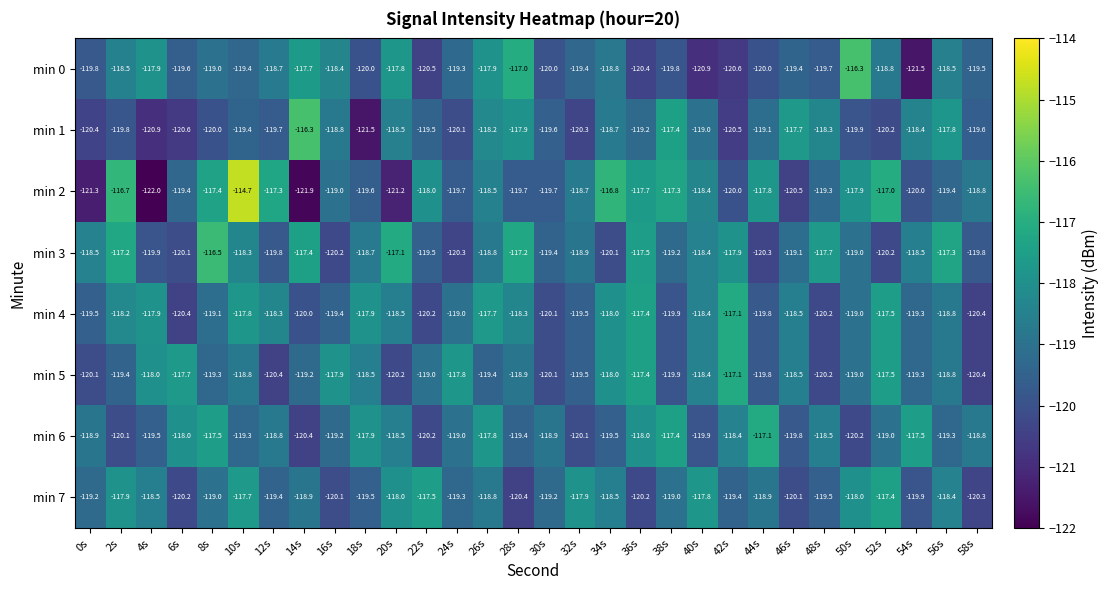

Which category has the highest value across all series?

10s